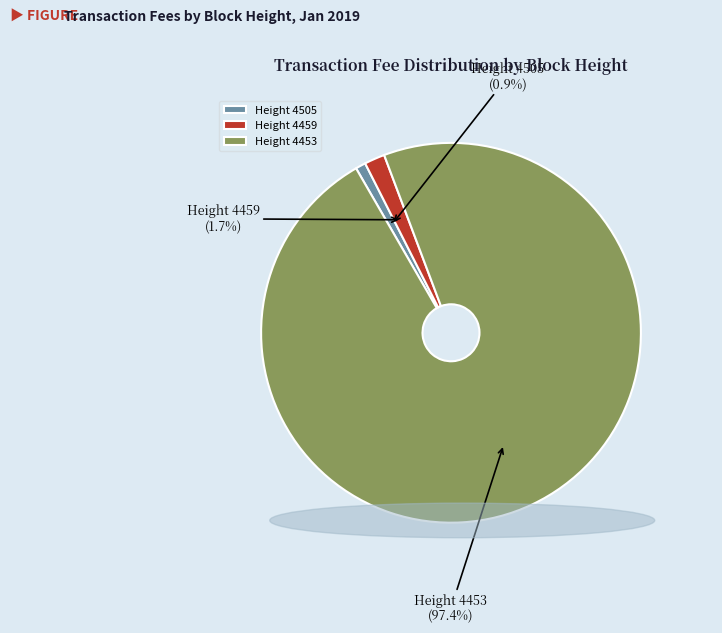

Is there any slice that represents more than half of the pie?

Yes